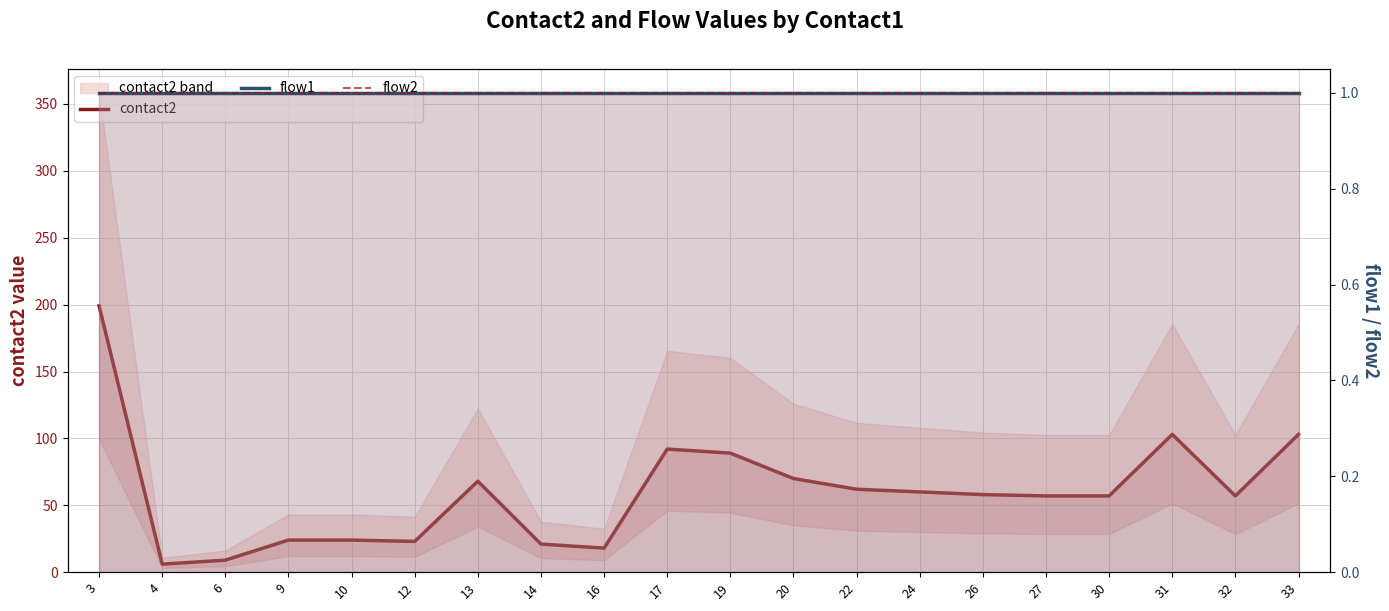

How many categories are shown in the chart?

20